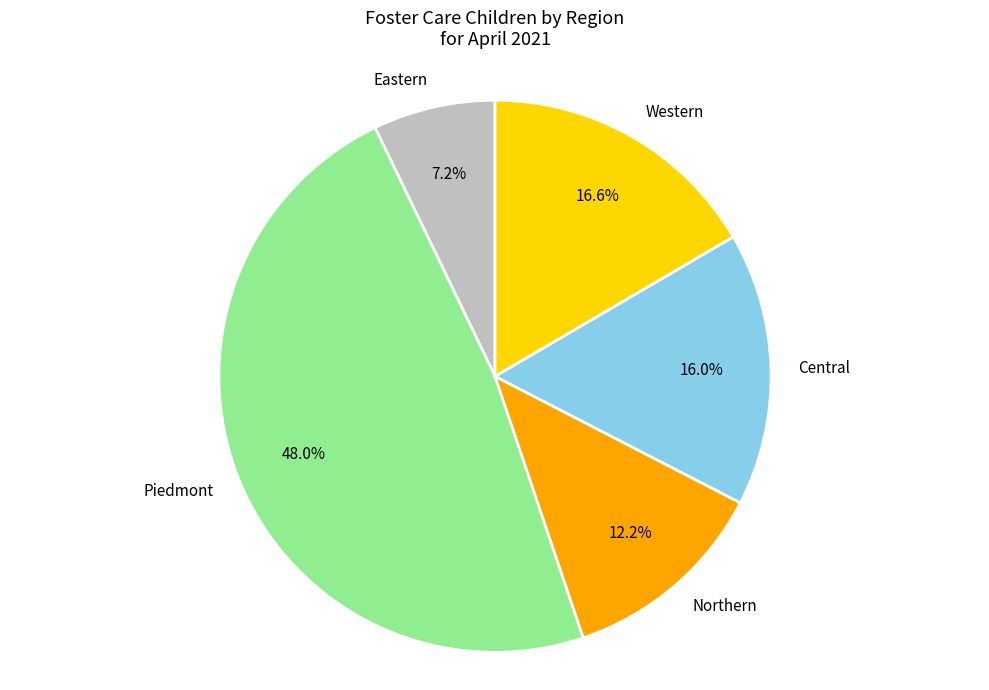

To the nearest percent, what percentage of the pie is Piedmont?

48%